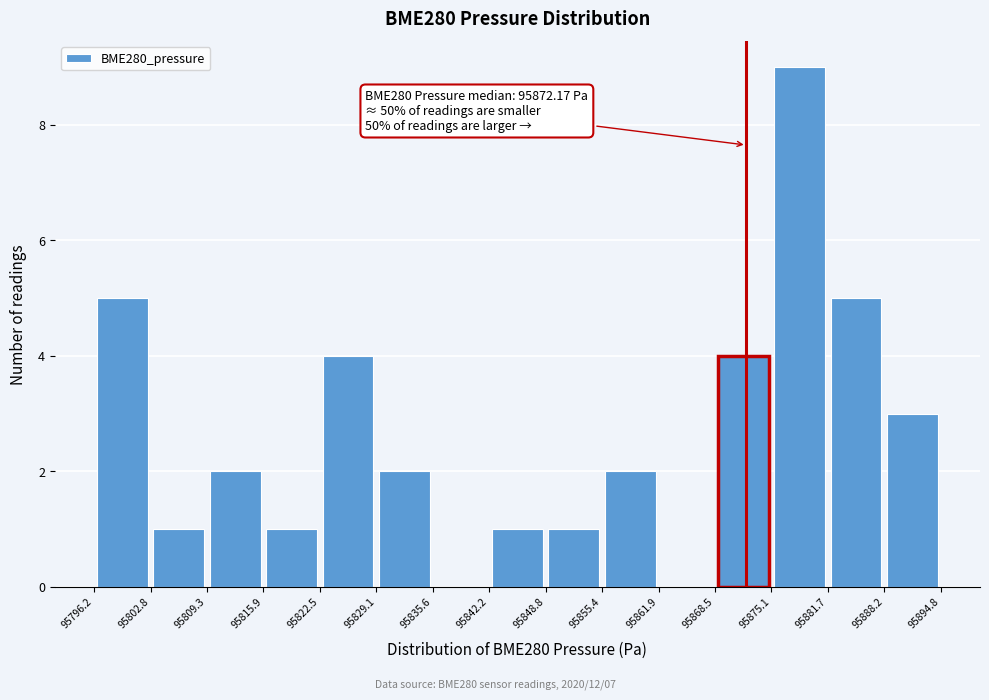

Which range on the x-axis has the tallest bar?

95875.1 to 95881.7